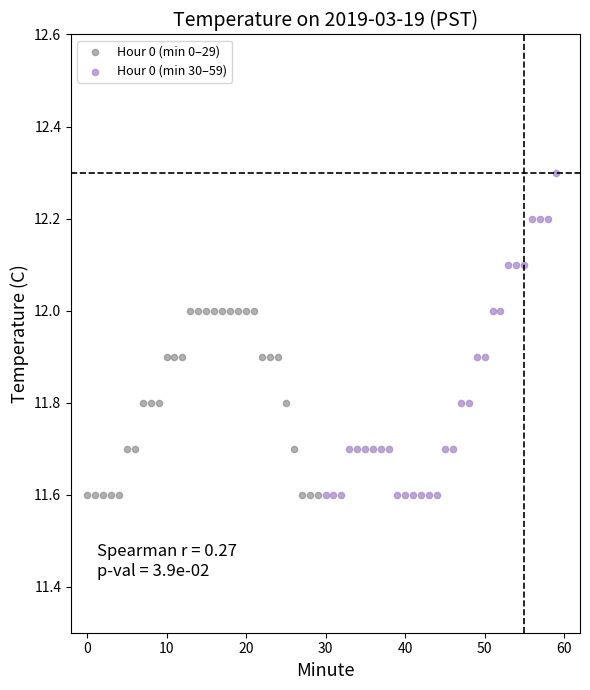

Which series contains the highest Y value?

Hour 0 (min 30–59)